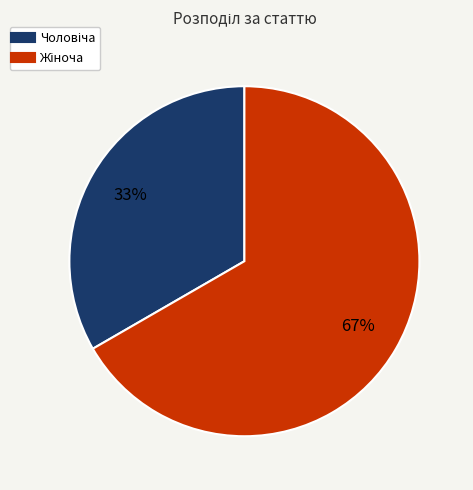

Does any single category account for the majority?

Yes